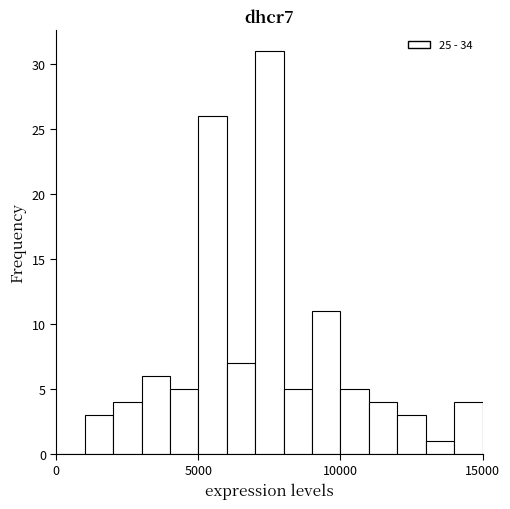

Around what value on the x-axis is the tallest bar? Give the approximate position of its centre, as read against the axis.

7500